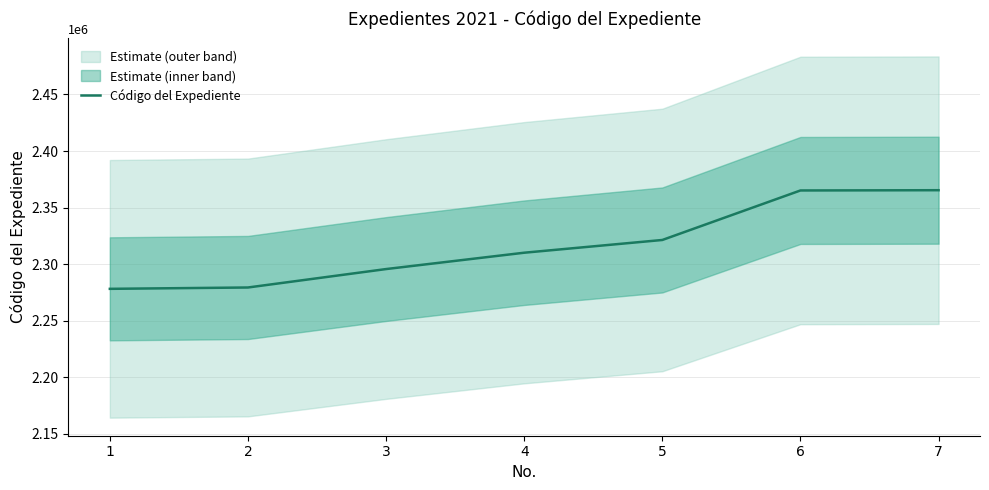

Rank the categories by value from highest to lowest.

7, 6, 5, 4, 3, 2, 1